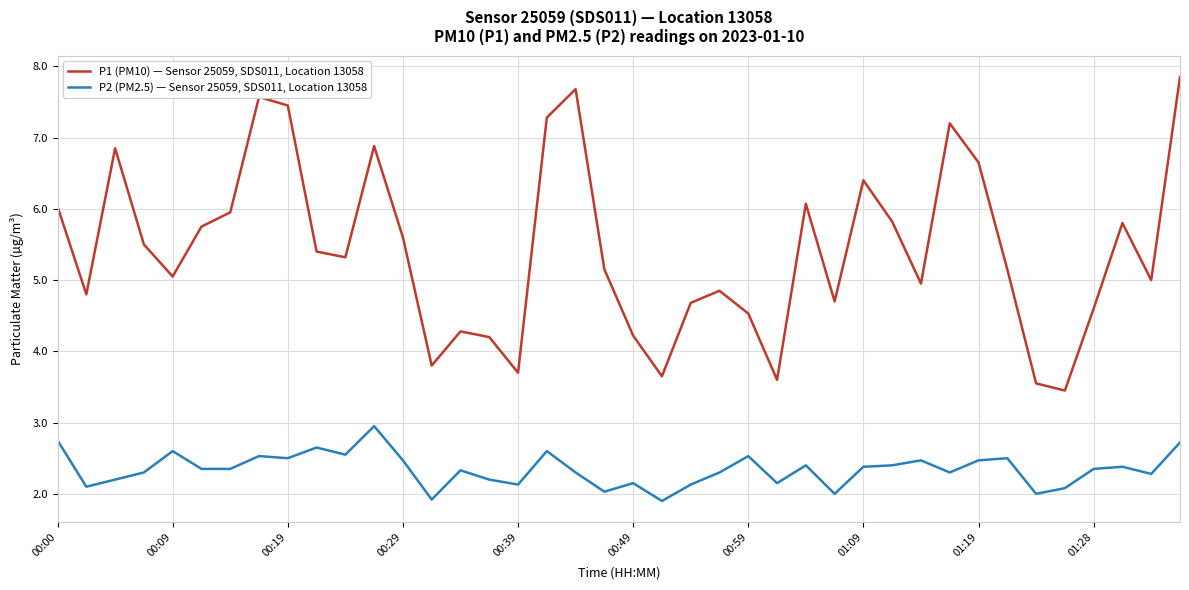

True or false: P1 (PM10) — Sensor 25059, SDS011, Location 13058 and P2 (PM2.5) — Sensor 25059, SDS011, Location 13058 intersect in this chart.

False